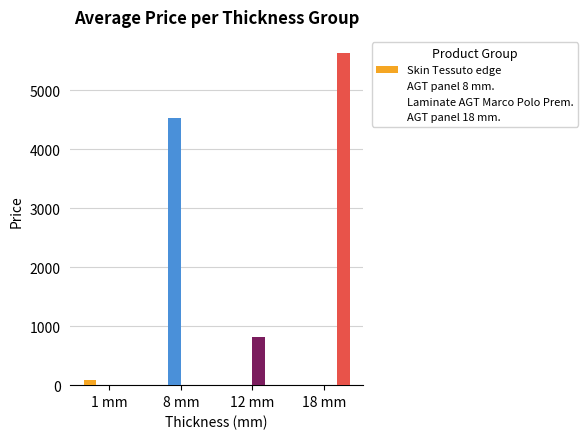

What are all the series names shown in the legend?

Skin Tessuto edge, AGT panel 8 mm., Laminate AGT Marco Polo Prem., AGT panel 18 mm.